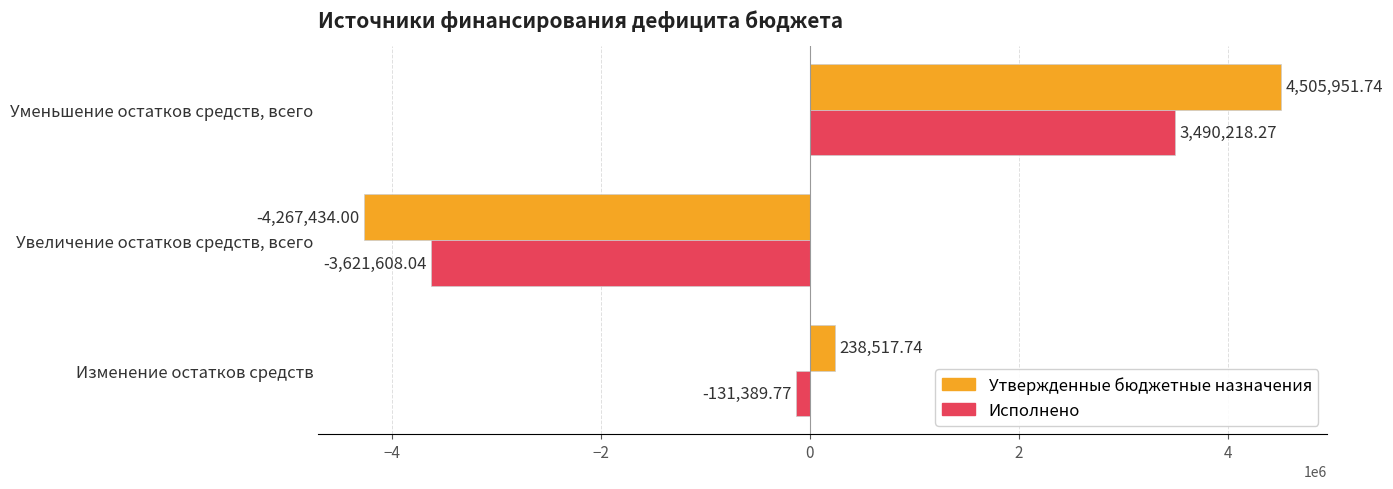

What is the sum of all Утвержденные бюджетные назначения values?

477035.5